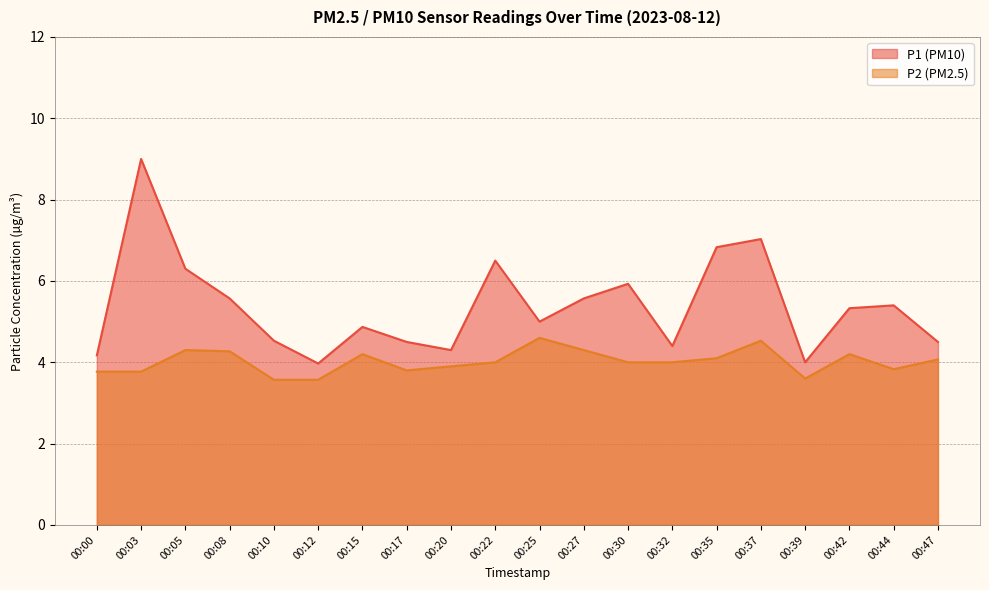

The value of P1 at 00:08 is 5.6. True or false?

True